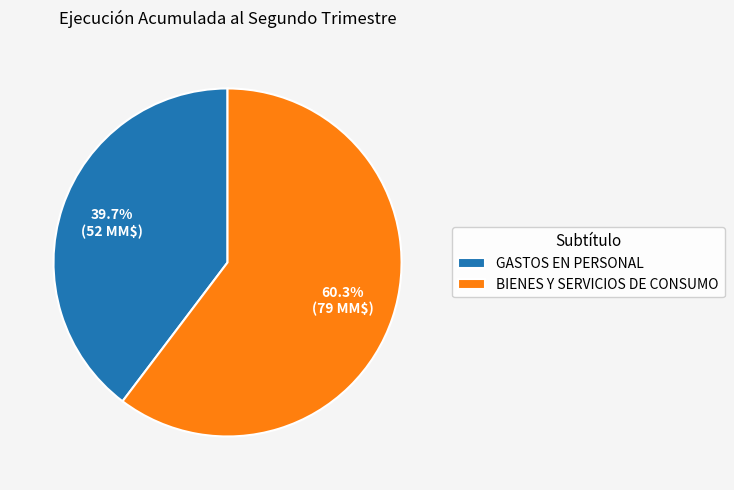

To the nearest percent, what is the difference between the GASTOS EN PERSONAL and BIENES Y SERVICIOS DE CONSUMO slice percentages?

21%